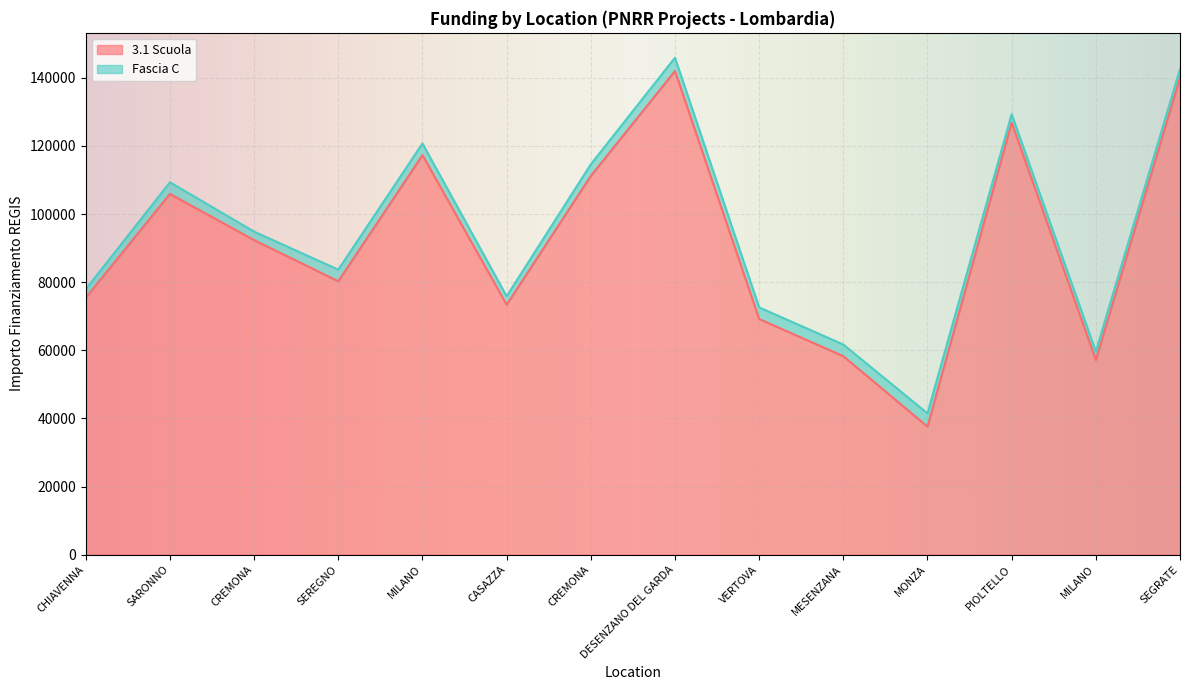

What is the change in value from SEREGNO to CASAZZA?

-6894.5